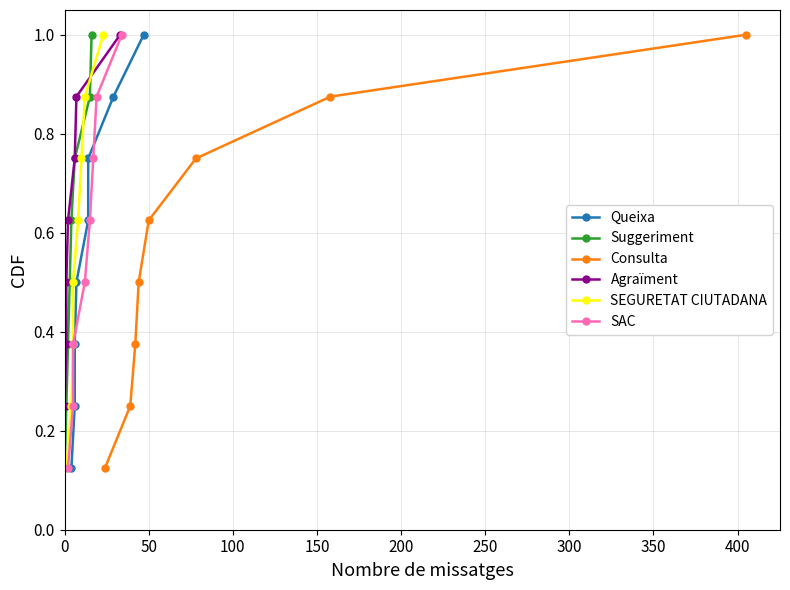

What is the minimum value for SAC?

0.1